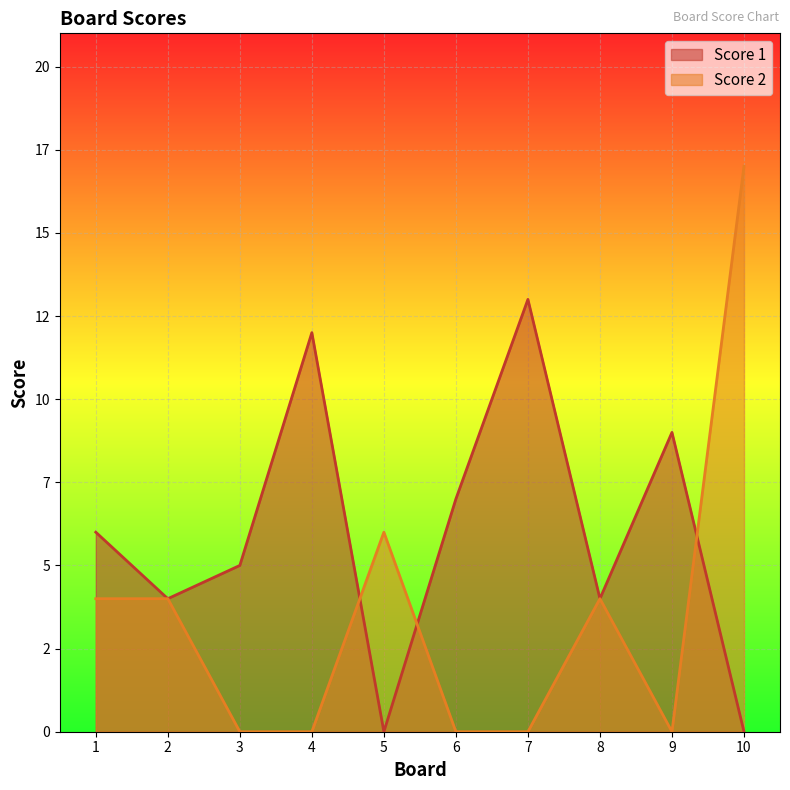

The value of Score 2 at 7 is -11. True or false?

False